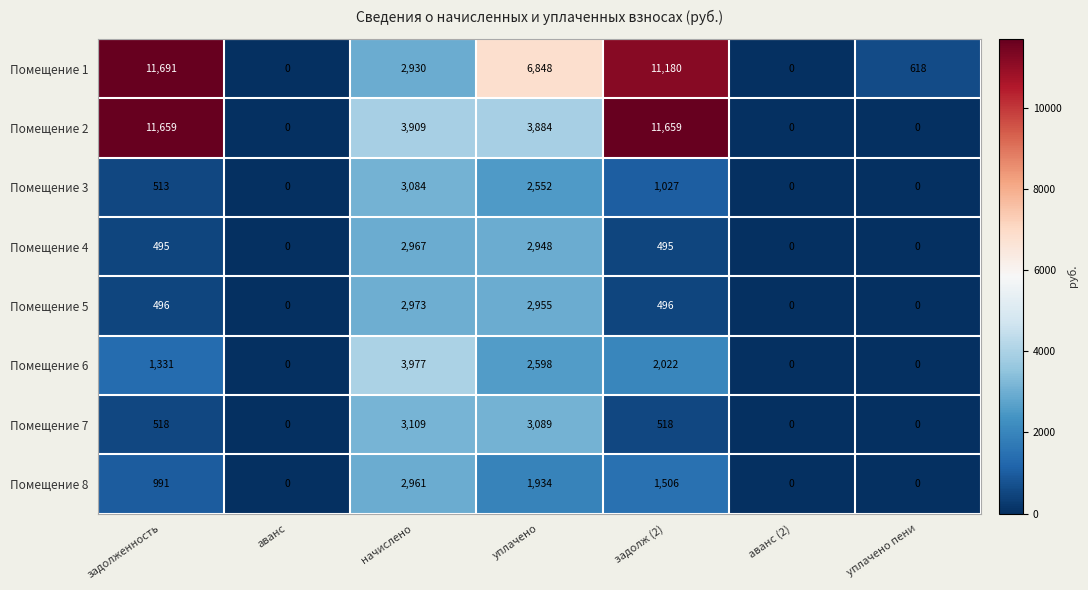

Which series changed the most between начислено and аванс (2)?

Помещение 6